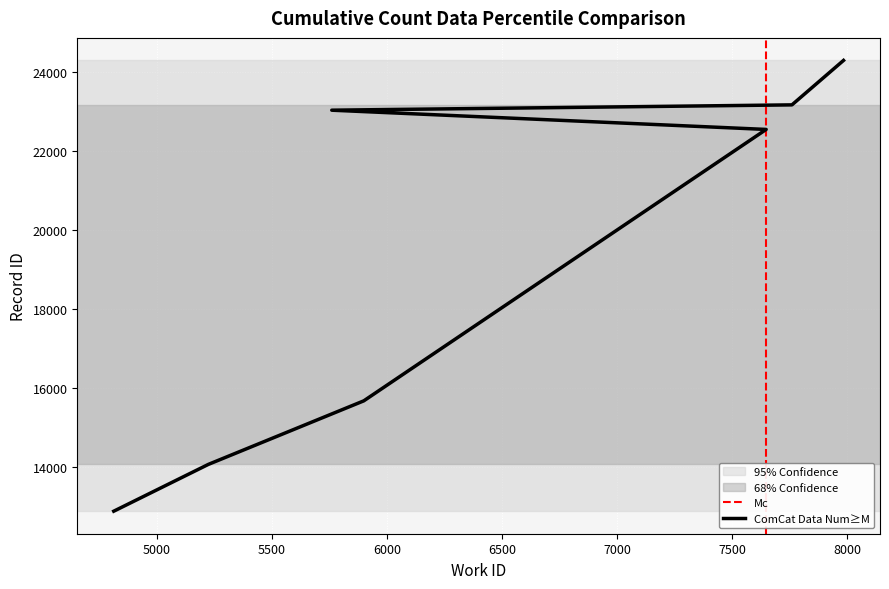

What is the change in value from 5761 to 7760?

+135